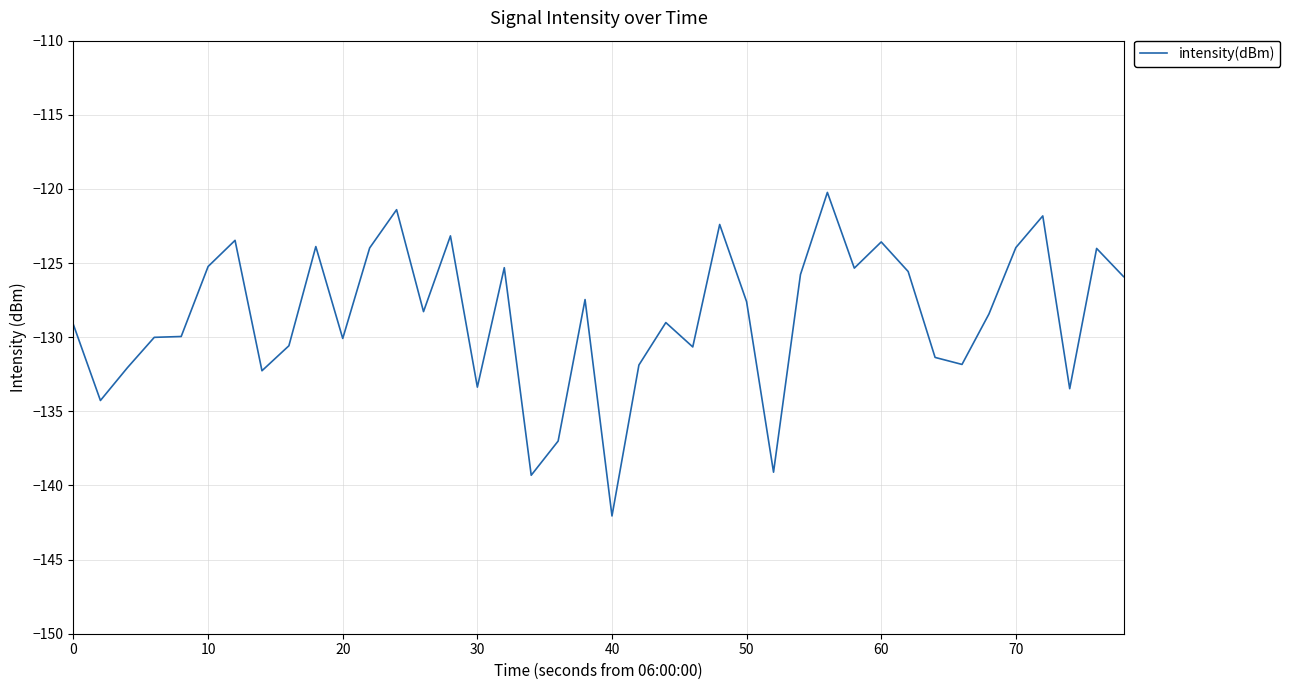

What is the smallest value displayed?

-142.1